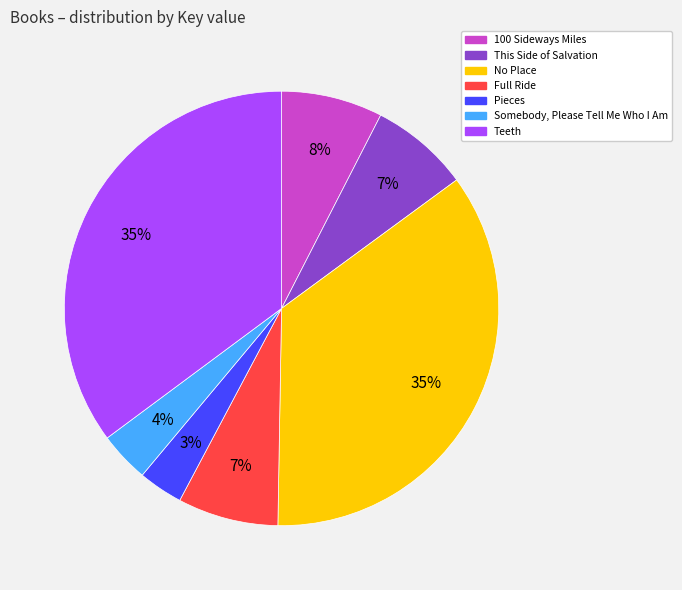

To the nearest percent, what is the difference between the Pieces and Teeth slice percentages?

32%